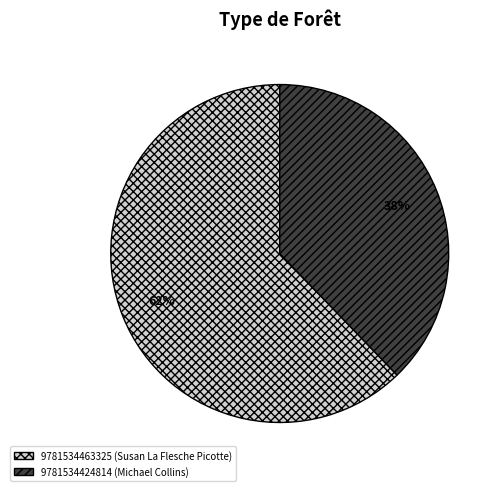

Which slice is the smallest?

9781534424814 (Michael Collins)